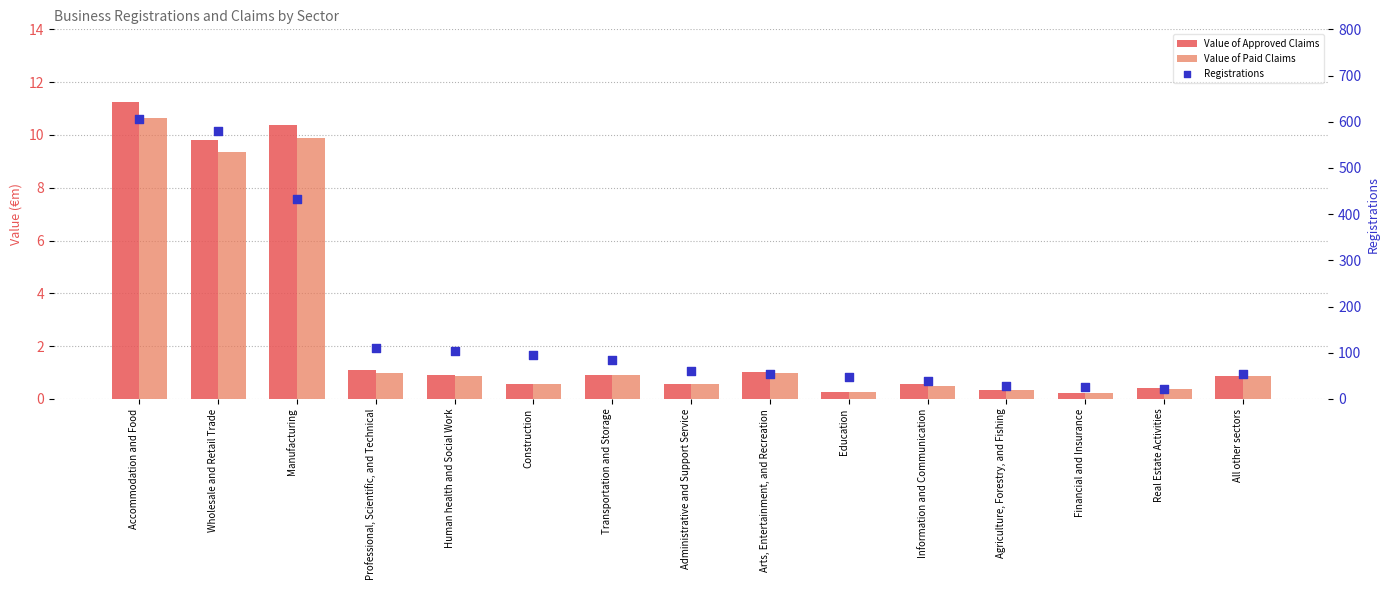

What are all the series names shown in the legend?

Value of Approved Claims, Value of Paid Claims, Registrations